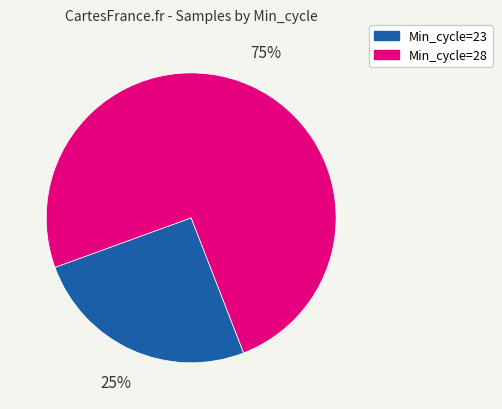

How many slices are in this pie chart?

2